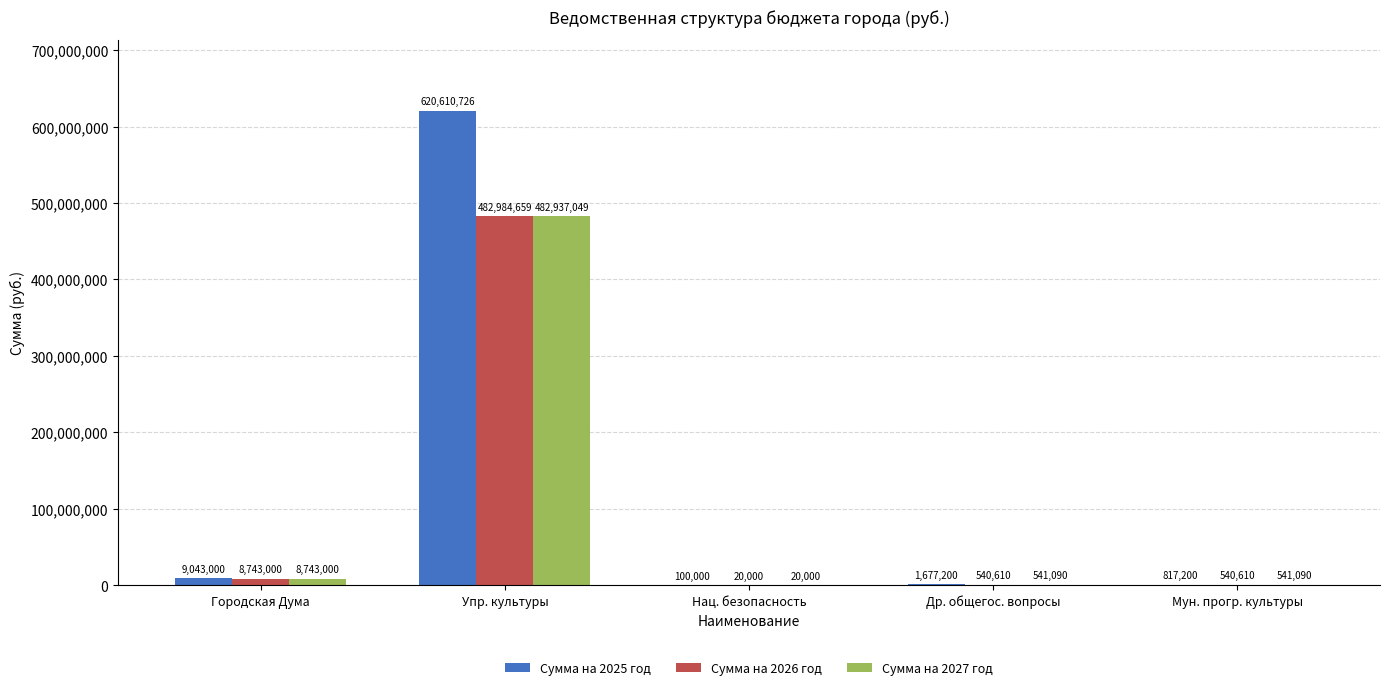

How many groups of bars are there?

5